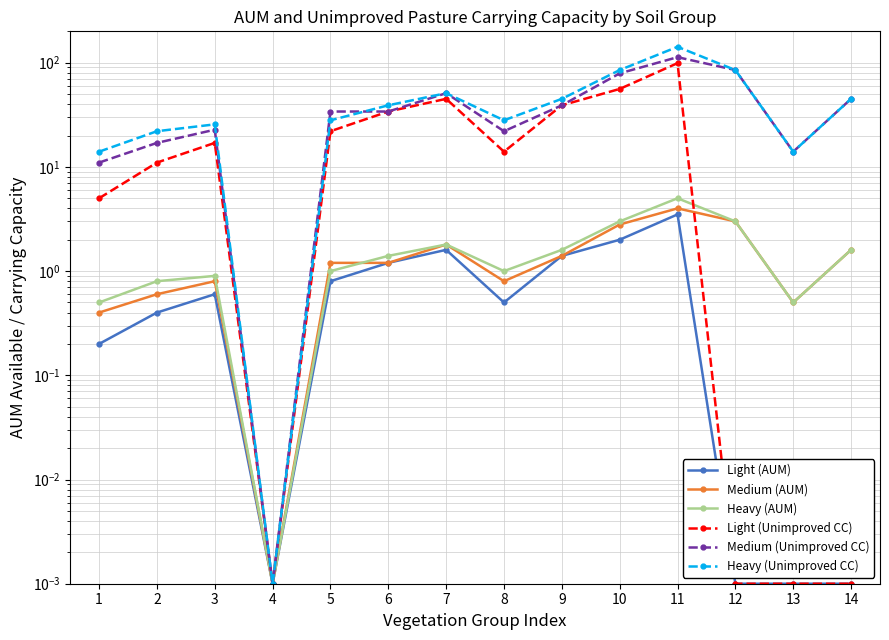

How many series are shown in this chart?

6